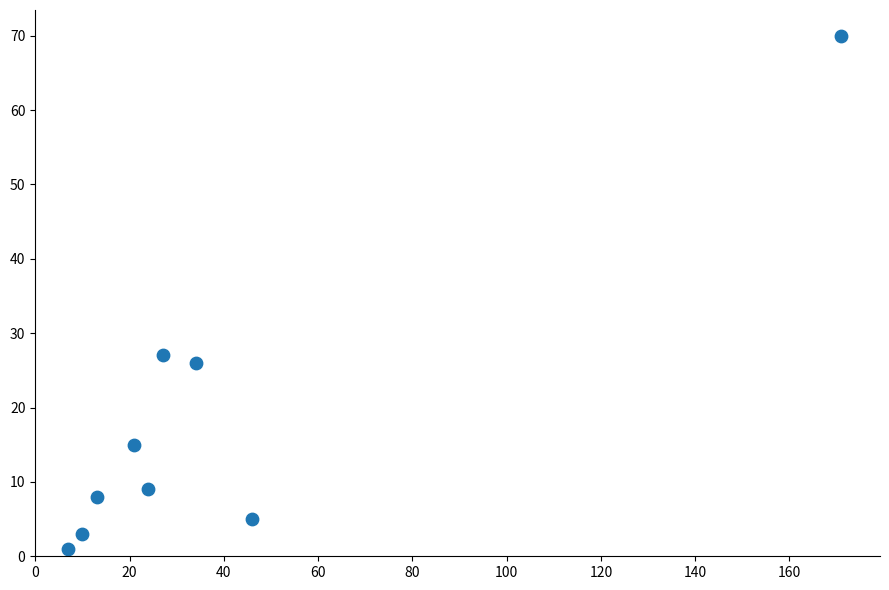

What is the range of X values (max minus min)?

164